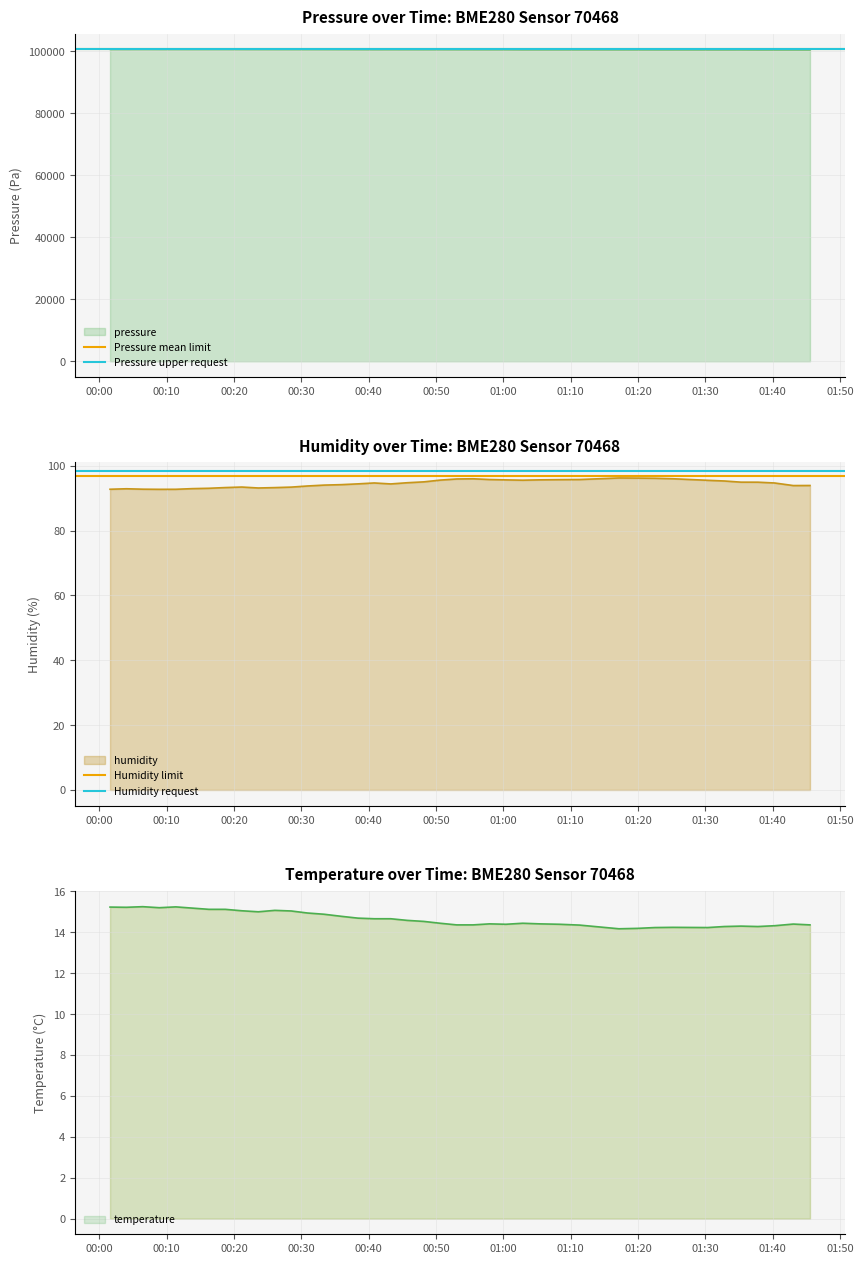

The Pressure mean limit series shows 100542.4 at 00:10. True or false?

True